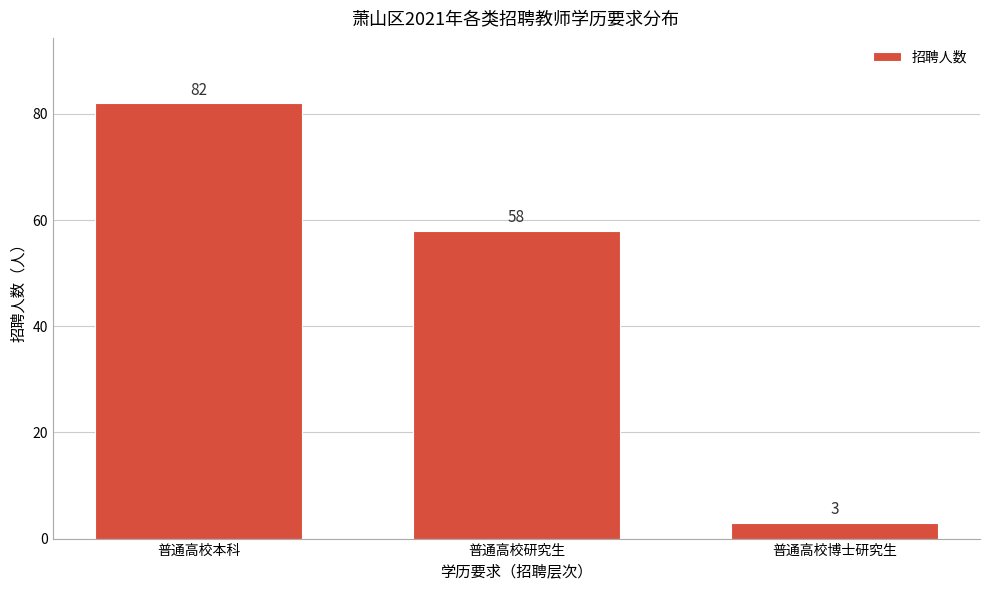

Reading left to right, list all the values displayed in this chart.

普通高校本科=82	普通高校研究生=58	普通高校博士研究生=3